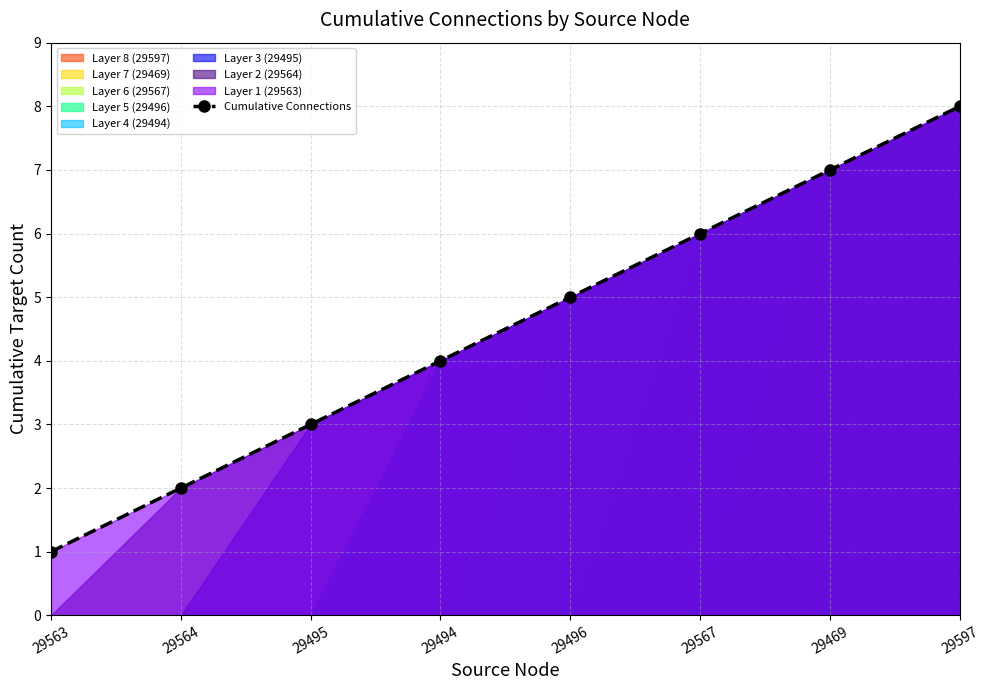

What is the average value?

4